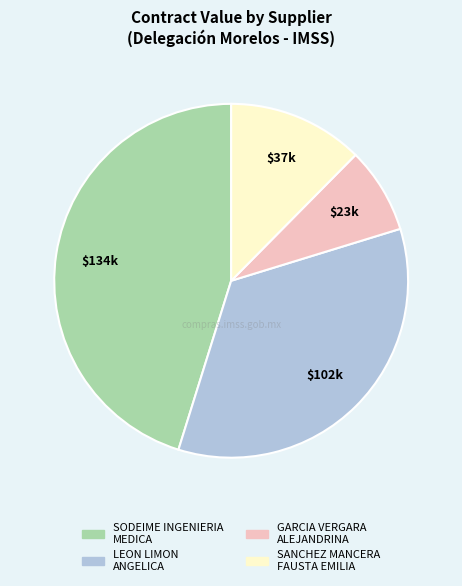

Is there any slice that represents more than half of the pie?

No